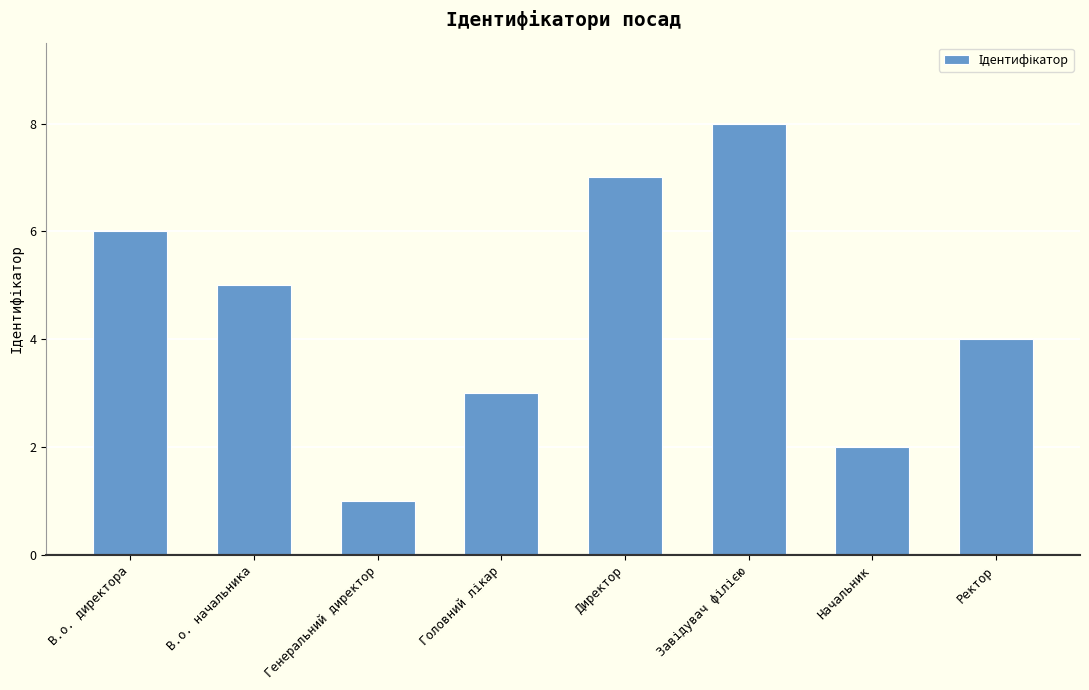

What is the ratio of the value at В.о. начальника to the value at Генеральний директор?

5.0